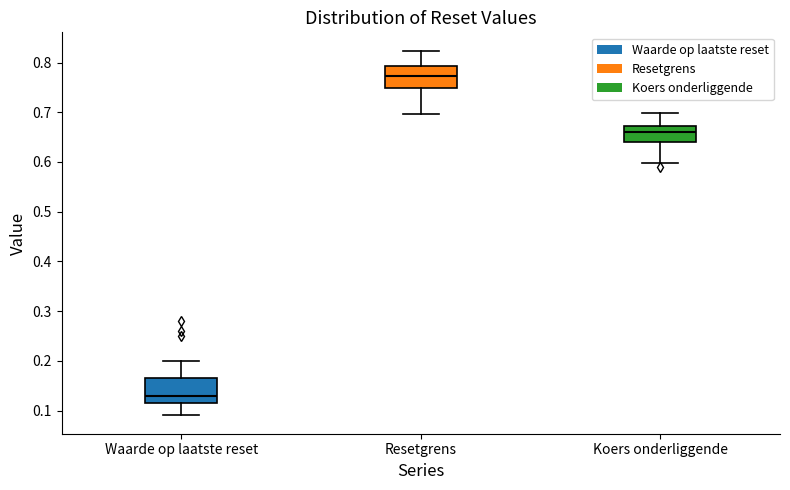

Reading left to right, transcribe this box plot: for each box, give where its median line is, the range the box spans, and where its two whiskers end, as read against the y-axis. The values are not printed on the chart, so give them approximately, as read against the axis.

Waarde op laatste reset: median 0.13, box 0.12 to 0.17, whiskers 0.09 to 0.20
Resetgrens: median 0.77, box 0.75 to 0.79, whiskers 0.70 to 0.82
Koers onderliggende: median 0.66, box 0.64 to 0.67, whiskers 0.60 to 0.70